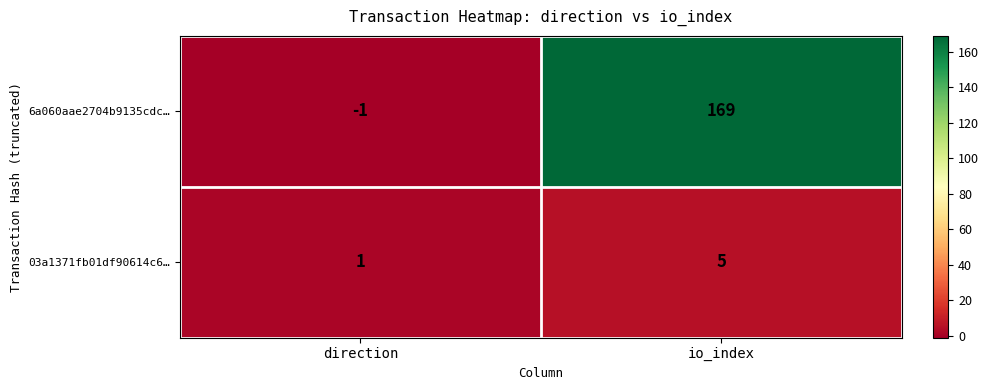

What is the spread (max minus min) of values at io_index?

164